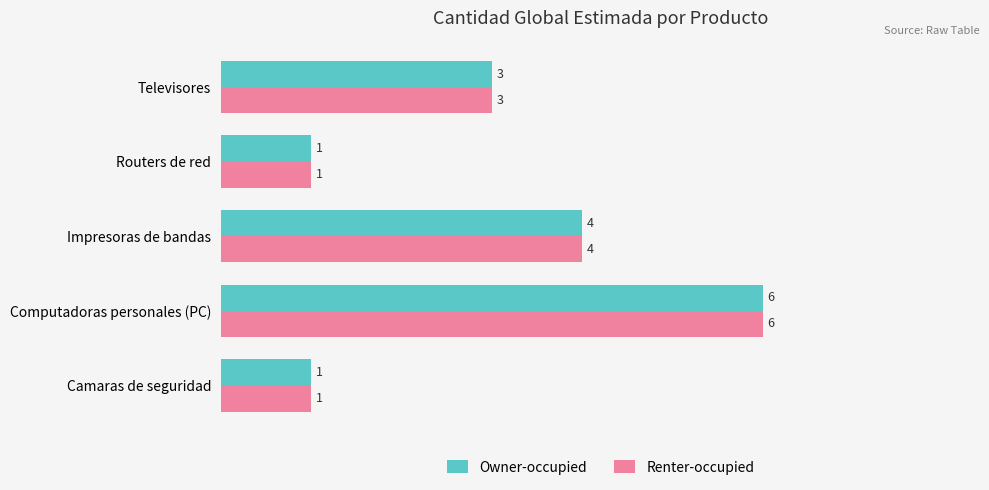

Is the value of Owner-occupied at Routers de red greater than the value of Renter-occupied at Televisores?

No